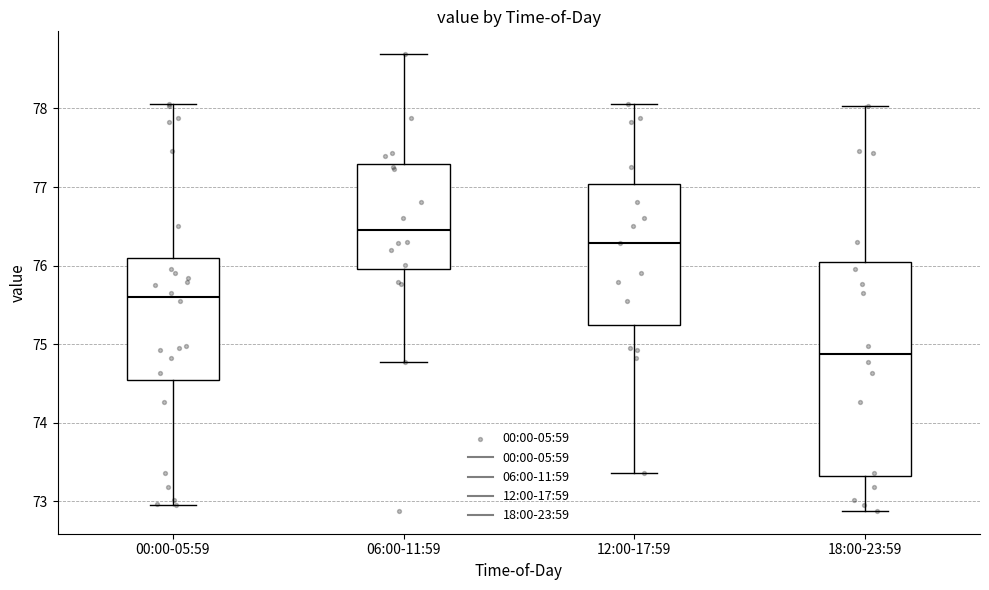

Which box has the lowest median line?

18:00-23:59